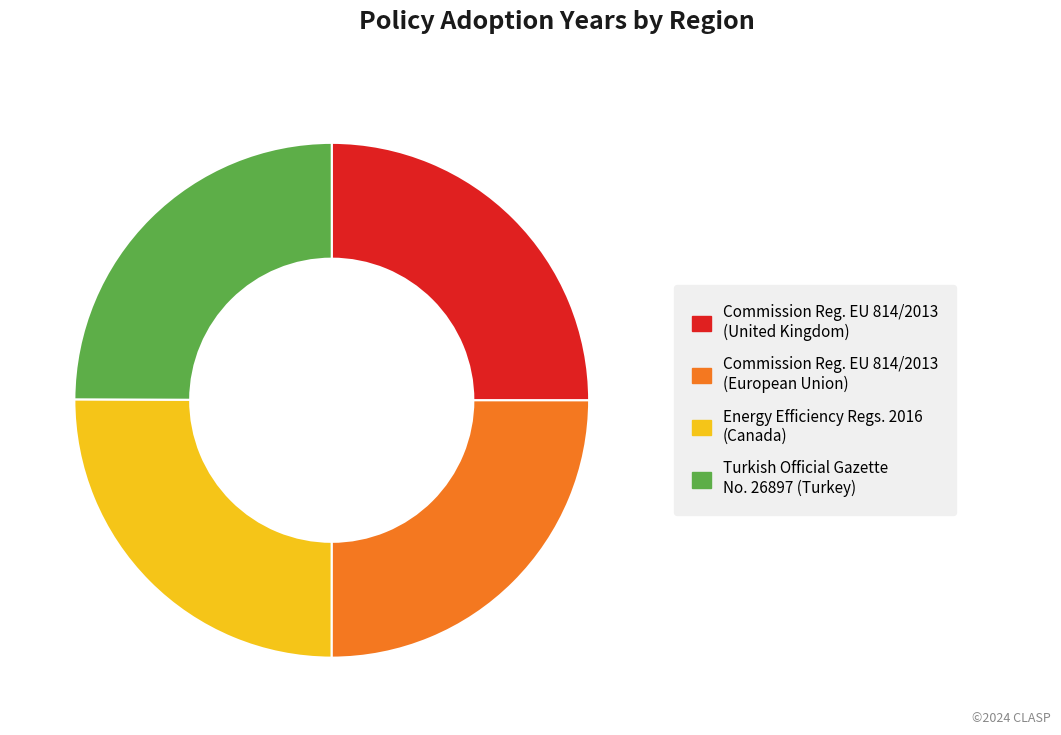

Is there any slice that represents more than half of the pie?

No